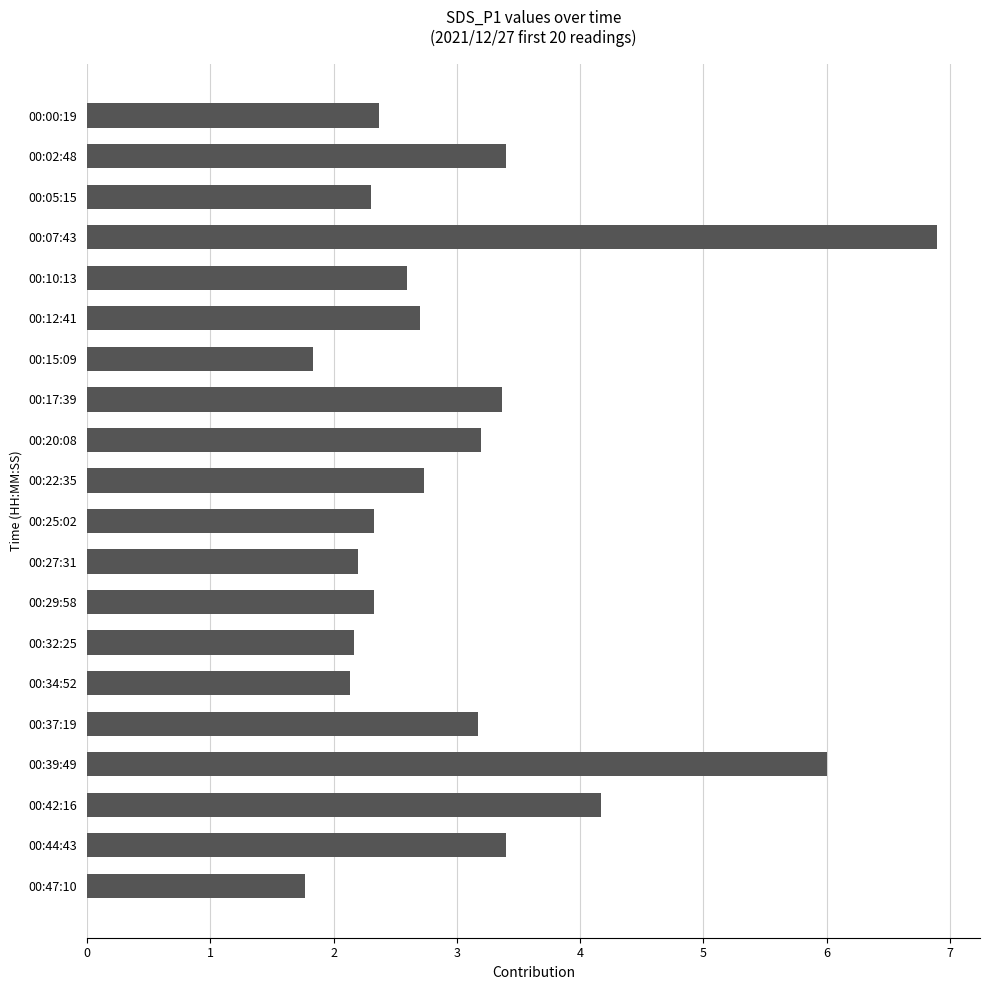

What is the change in value from 00:02:48 to 00:07:43?

+3.5